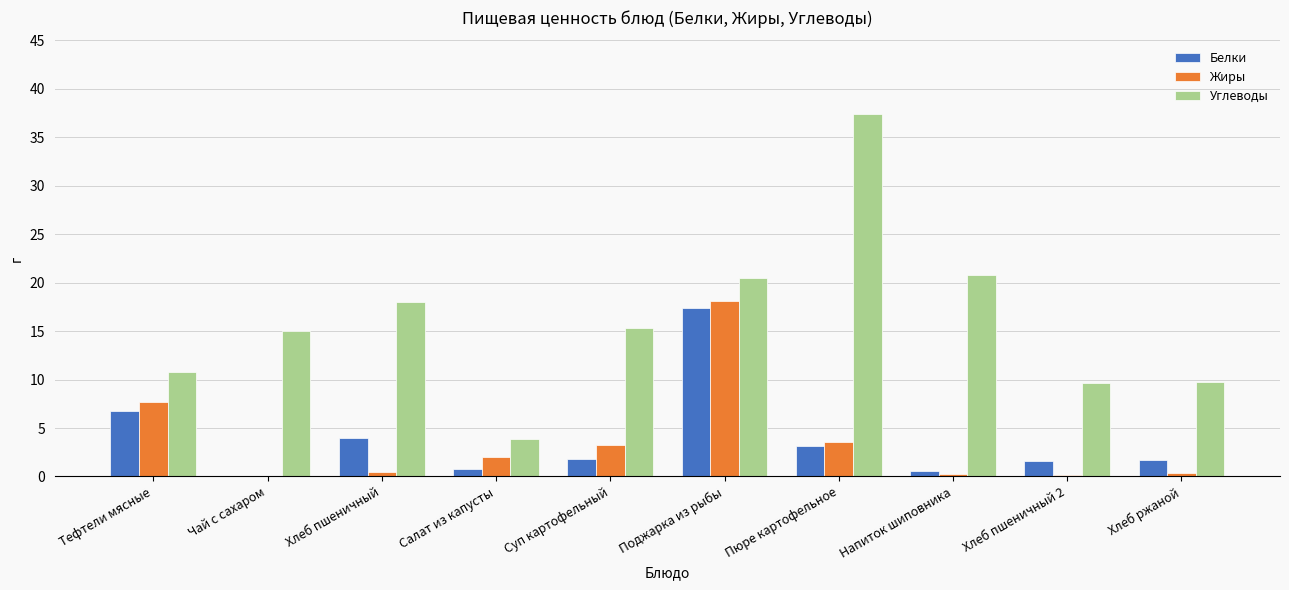

Which category has the highest value in the Углеводы series?

Пюре картофельное